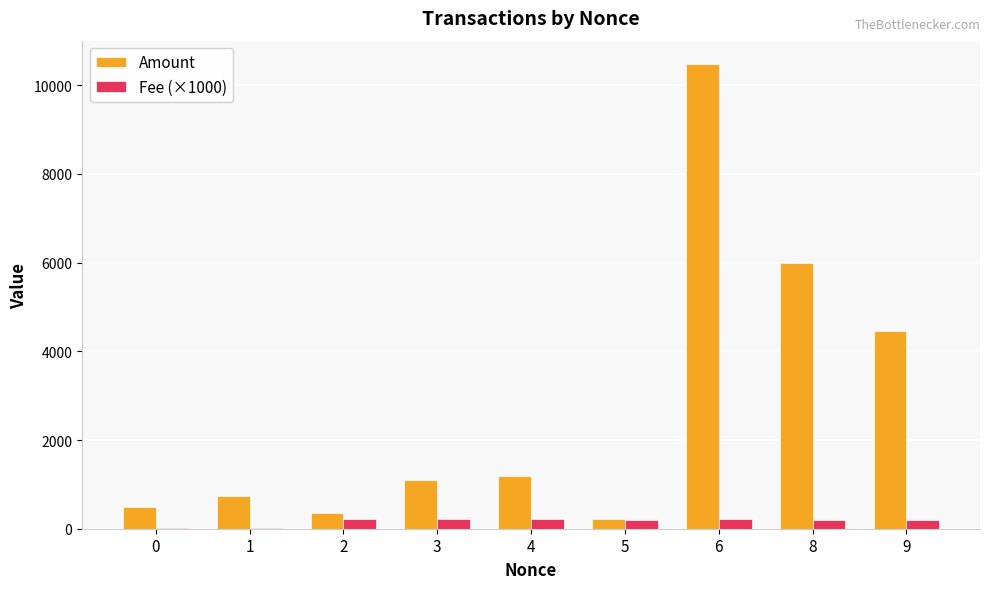

Which series changed the most between 6 and 8?

Amount